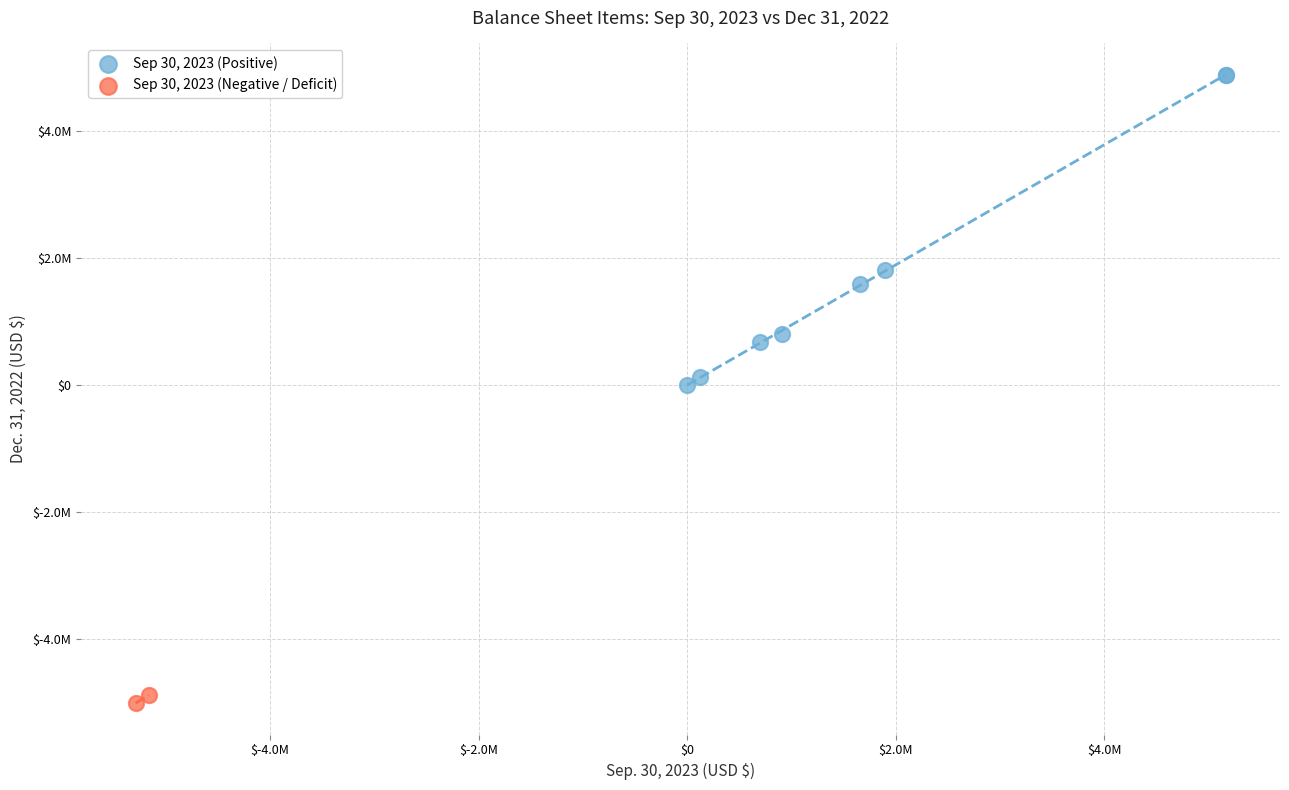

What are all the series names shown in the legend?

Sep 30, 2023 (Positive), Sep 30, 2023 (Negative / Deficit)